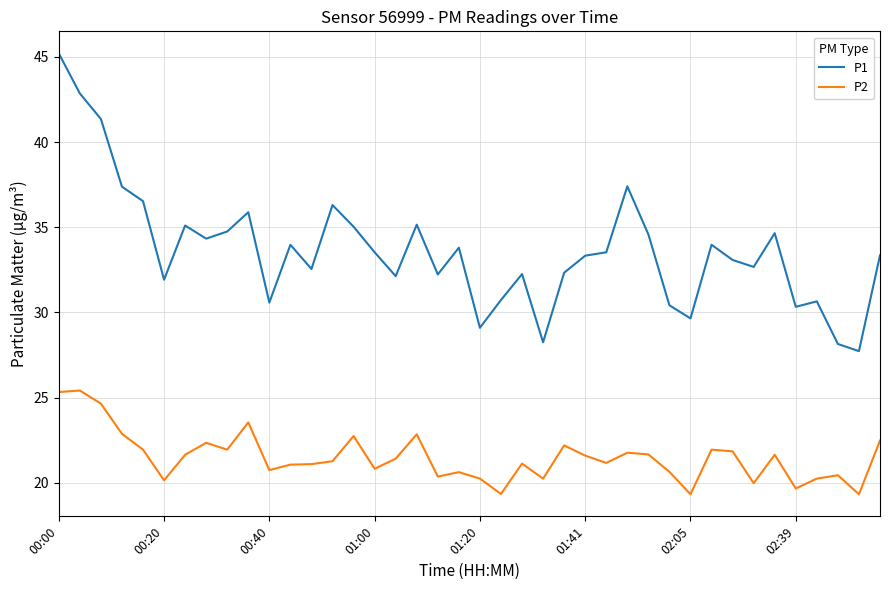

True or false: P1 and P2 intersect in this chart.

False